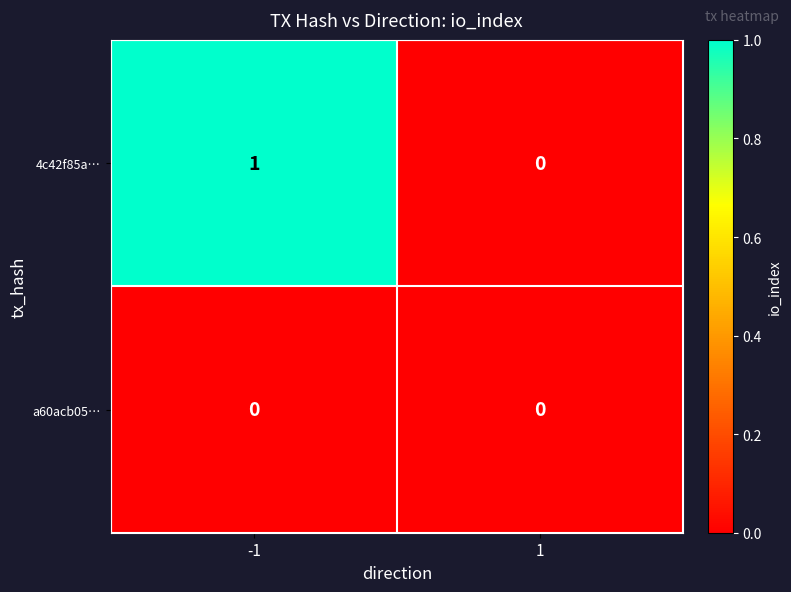

List the series in order of their overall mean, lowest first.

a60acb05…, 4c42f85a…